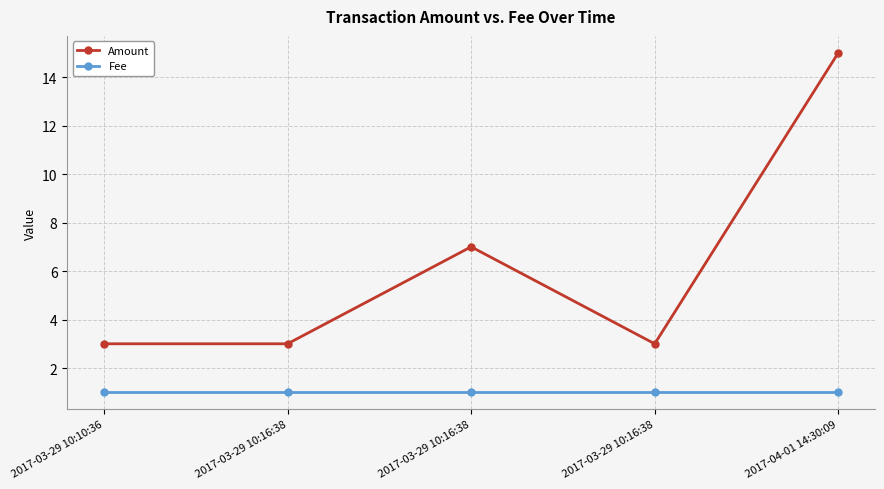

How many lines are shown in the chart?

2